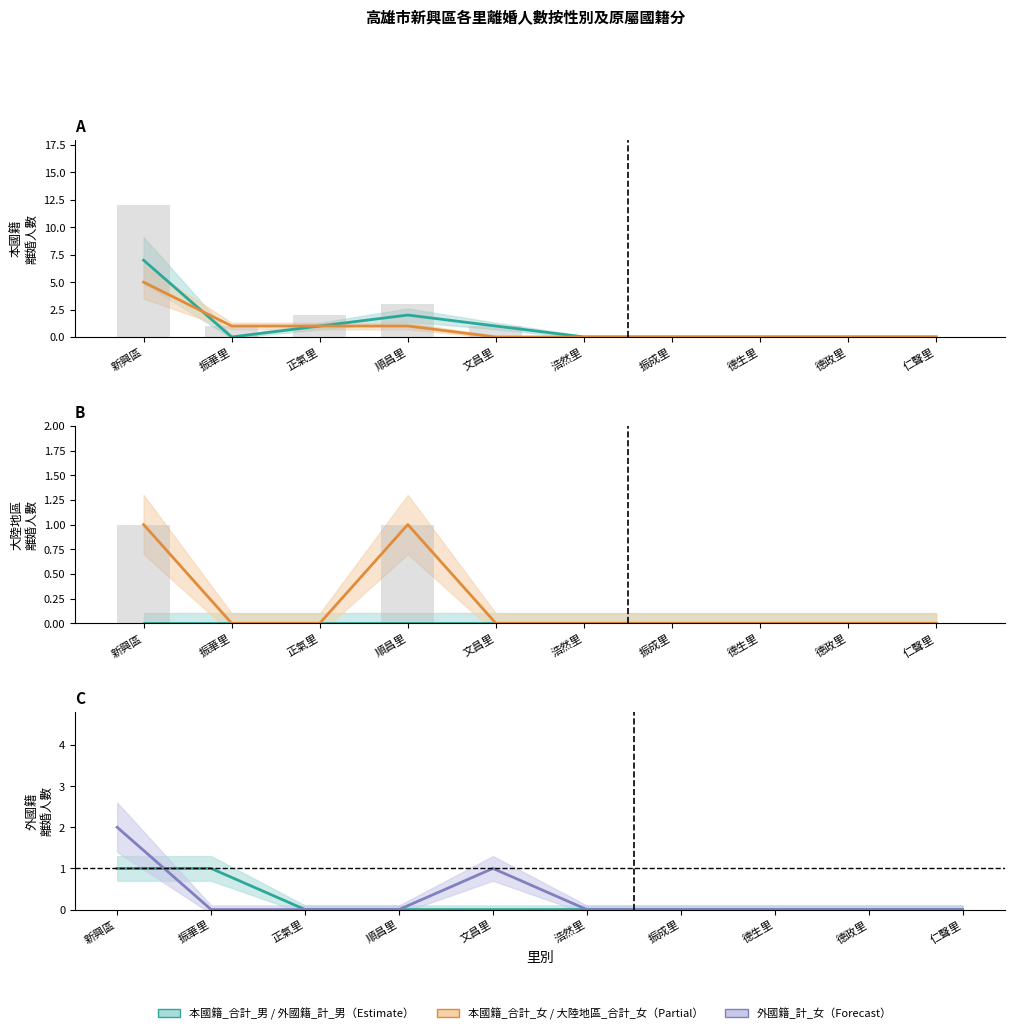

At which label is 本國籍_合計_女 closest to 2?

振華里